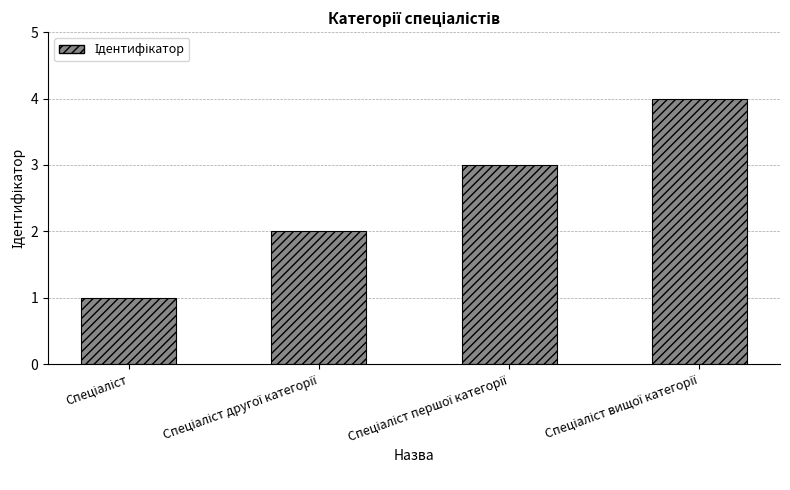

What is the difference between the maximum and minimum values?

3